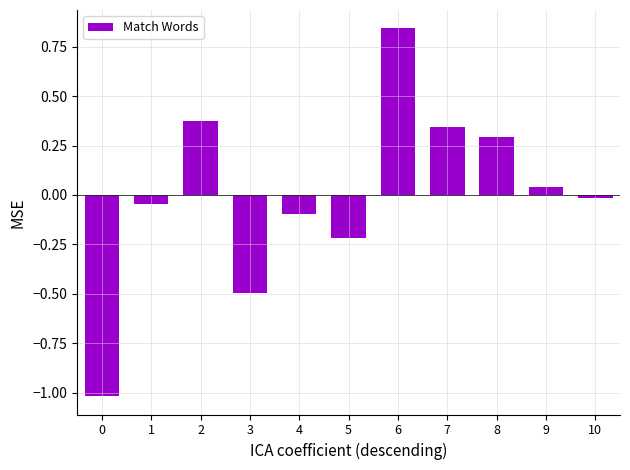

Does the chart contain stacked bars?

No